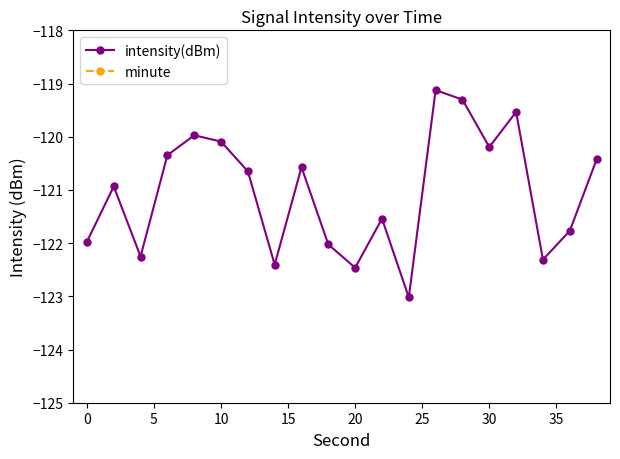

How many interior local peaks does the intensity(dBm) series have?

6